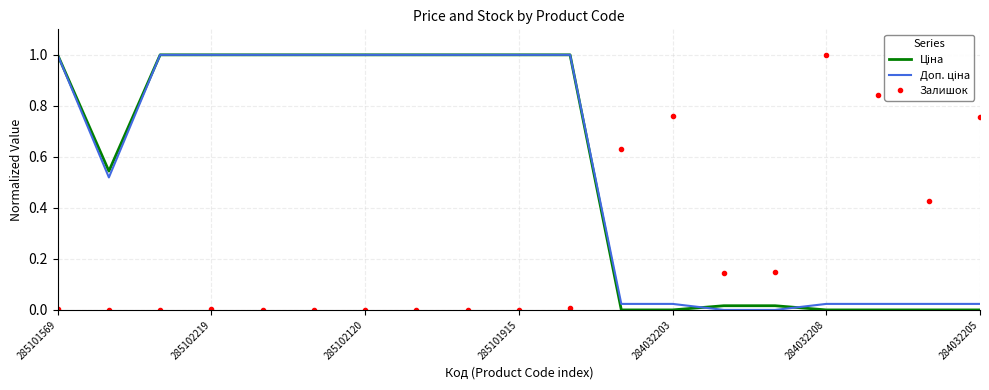

What is the difference between the maximum and minimum values in the Доп. ціна series?

1.0